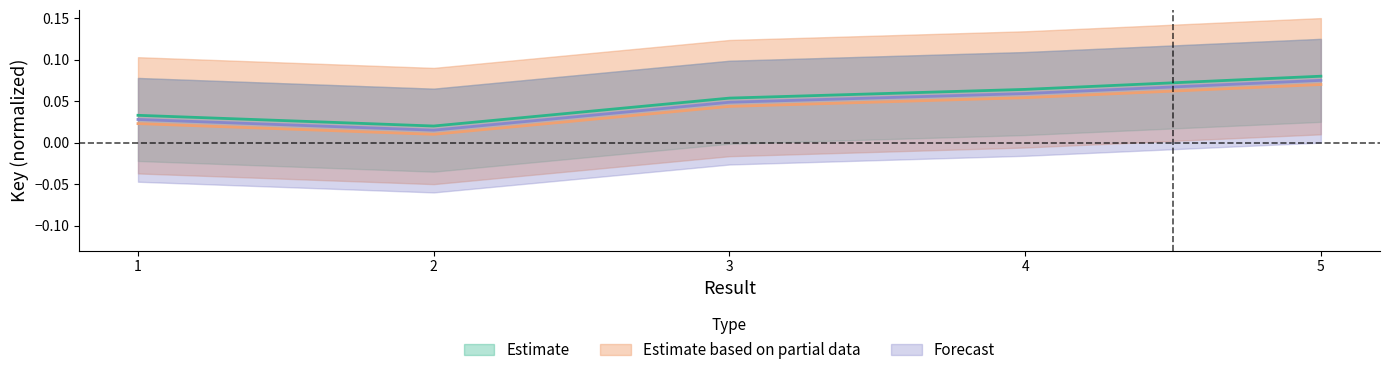

Reading left to right, extract all data points from this chart.

Estimate: 0.0	0.0	0.1	0.1	0.1
Estimate based on partial data: 0.0	0.0	0.0	0.1	0.1
Forecast: 0.0	0.0	0.0	0.1	0.1